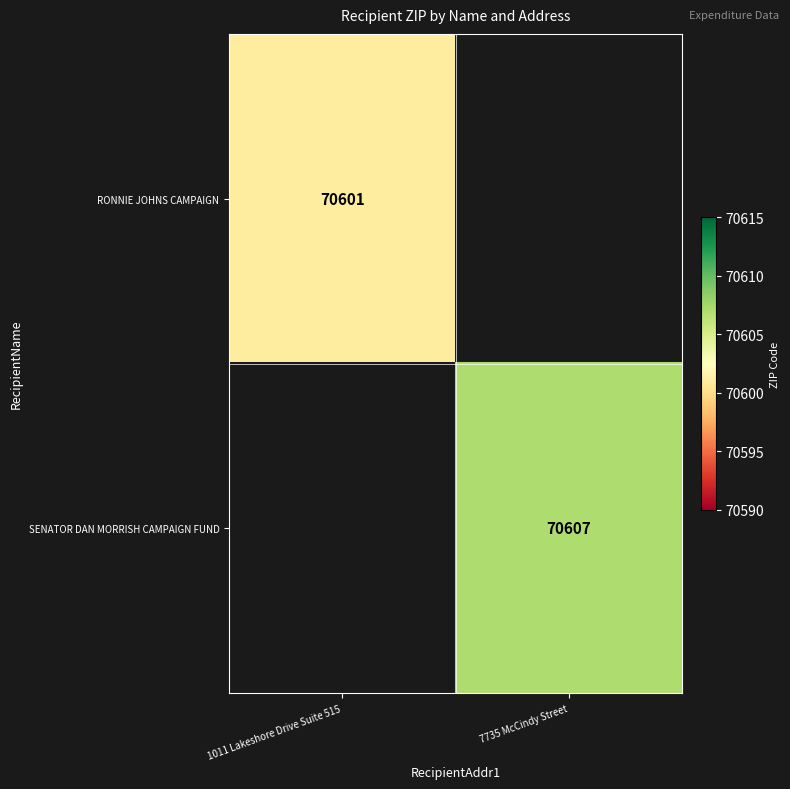

True or false: RONNIE JOHNS CAMPAIGN has a value of 122513.6 at 1011 Lakeshore Drive Suite 515.

False